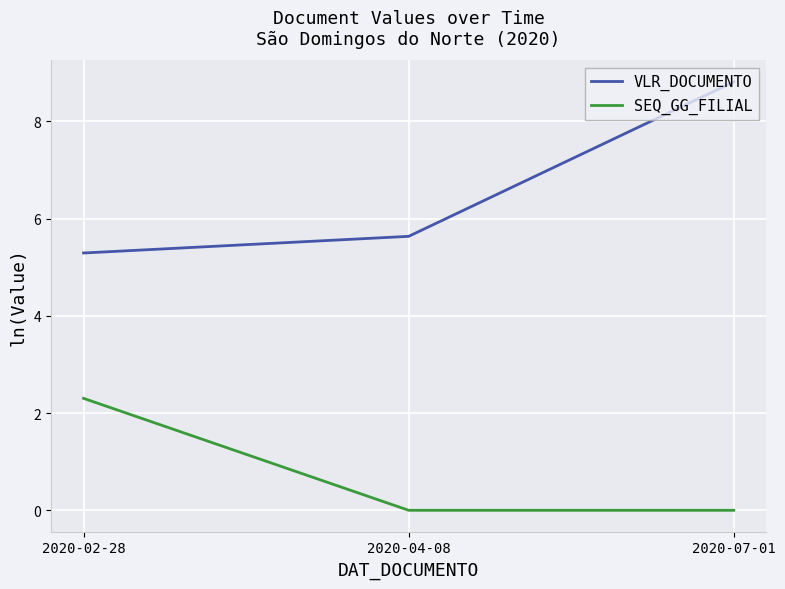

What is the sum of the VLR_DOCUMENTO values at 2020-07-01 and 2020-04-08?

14.4